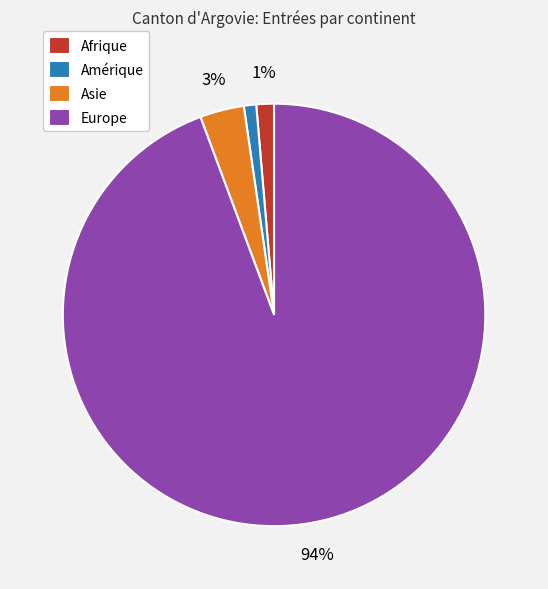

Between Amérique and Asie, which is larger?

Asie